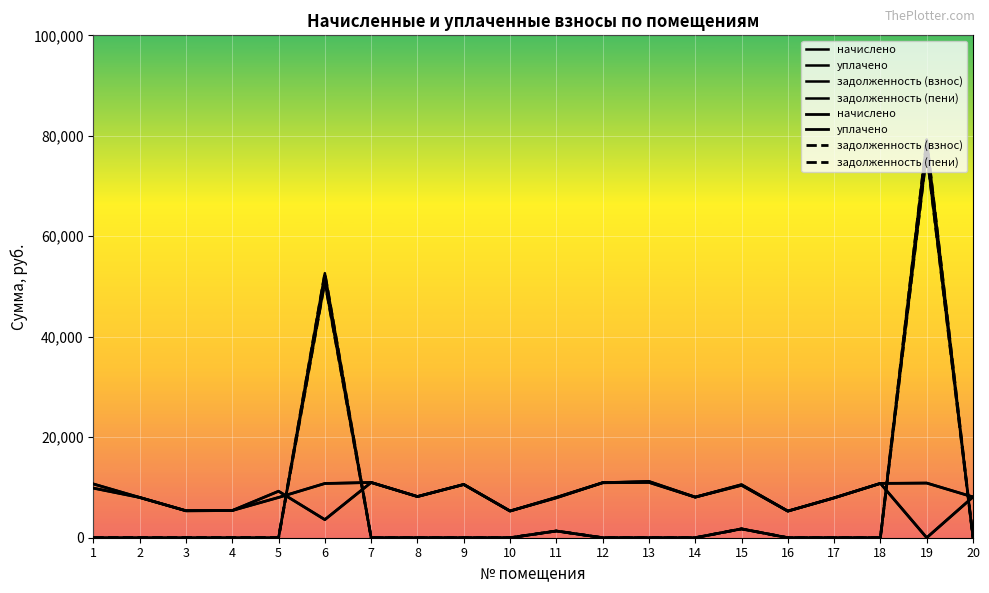

At which label does начислено first exceed 8197?

1